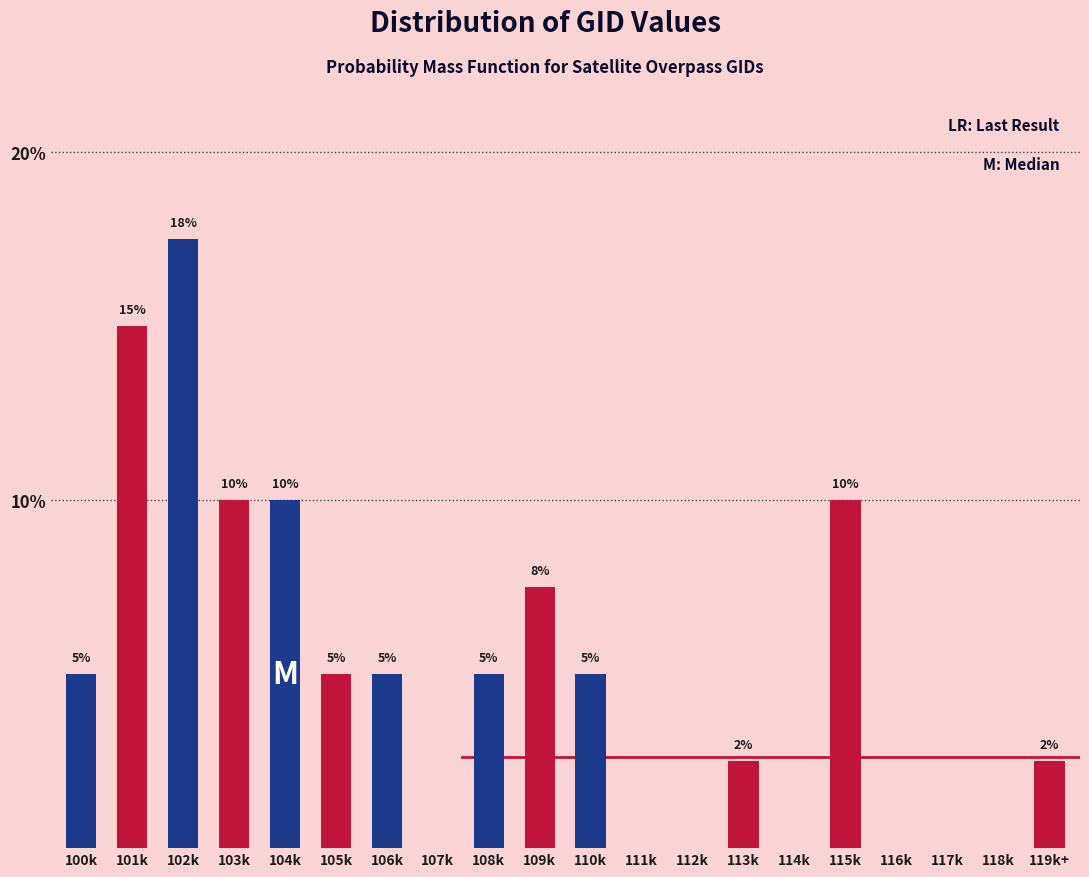

Which label corresponds to the largest value in the chart?

102k